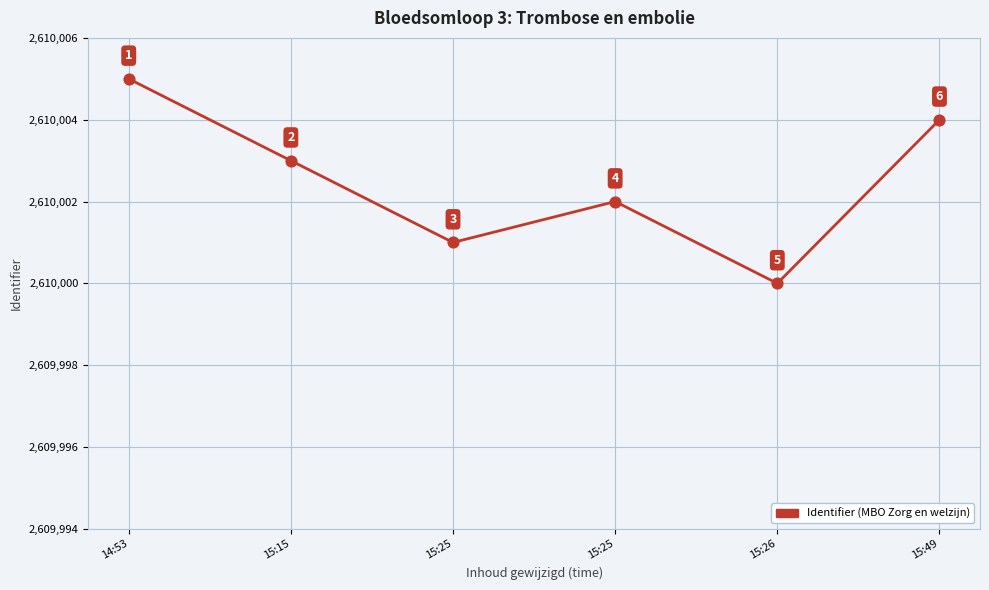

Does the chart have visible grid lines?

Yes